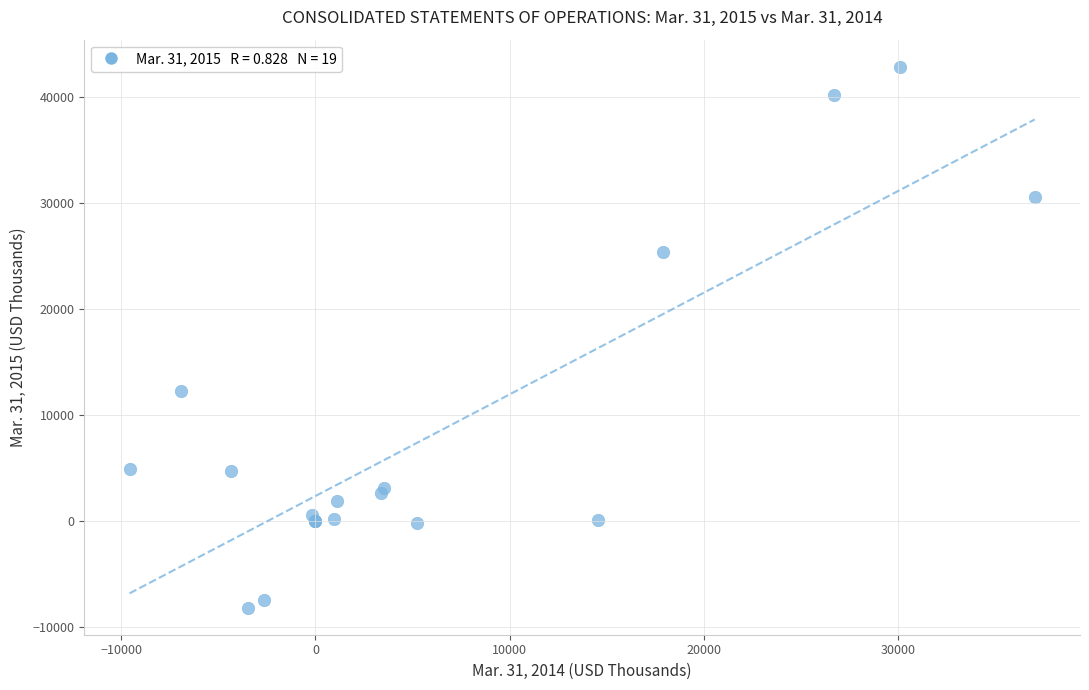

What Y value in the scatter plot is closest to 17353?

12316.0